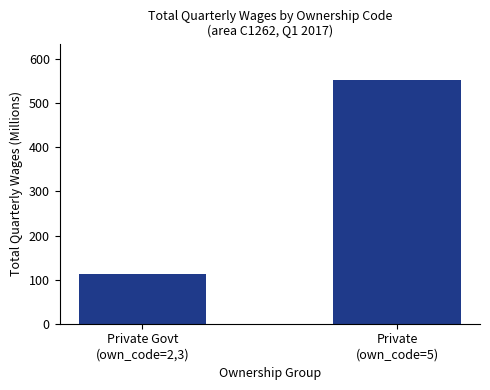

Where is the data nearest to the value 333?

Private Govt
(own_code=2,3)